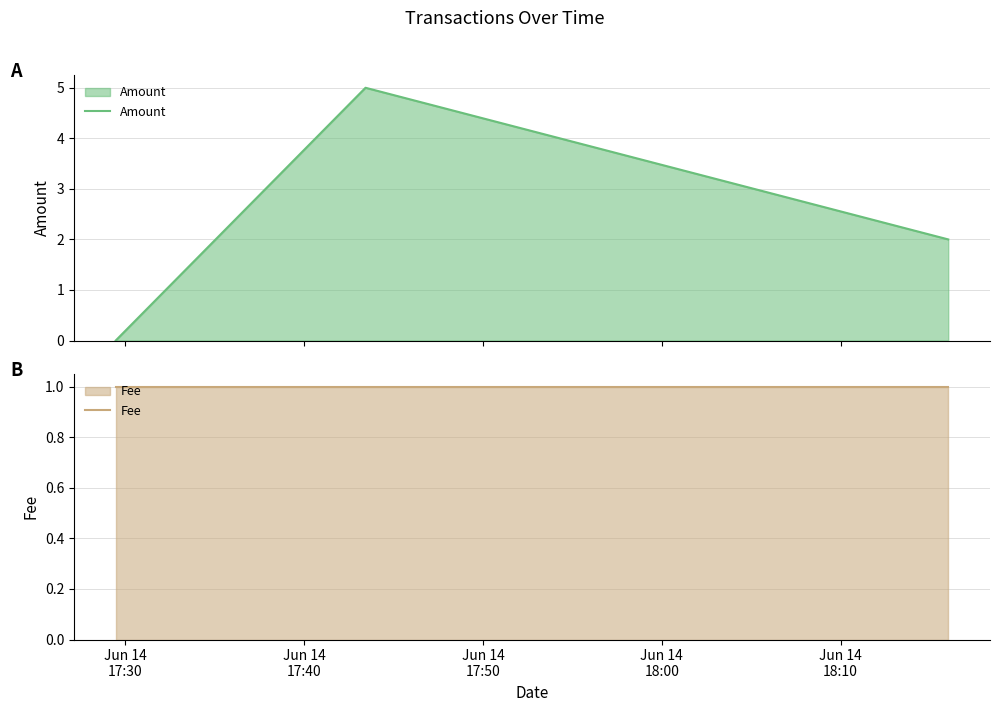

What position from the right is Jun 14
17:30?

3